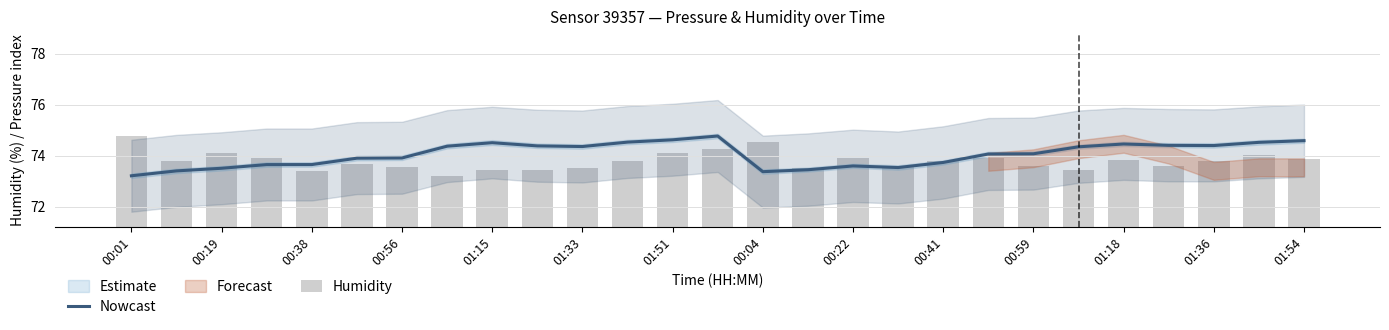

Which label corresponds to the smallest value in the chart?

00:01